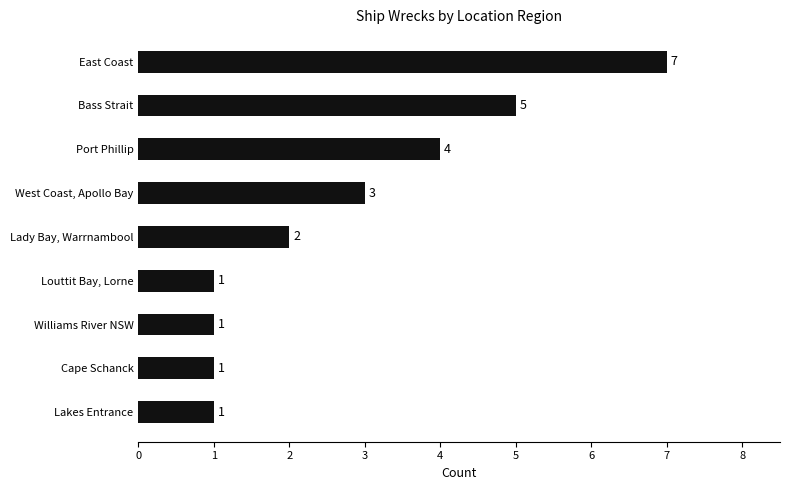

Where is the data nearest to the value 4?

Port Phillip